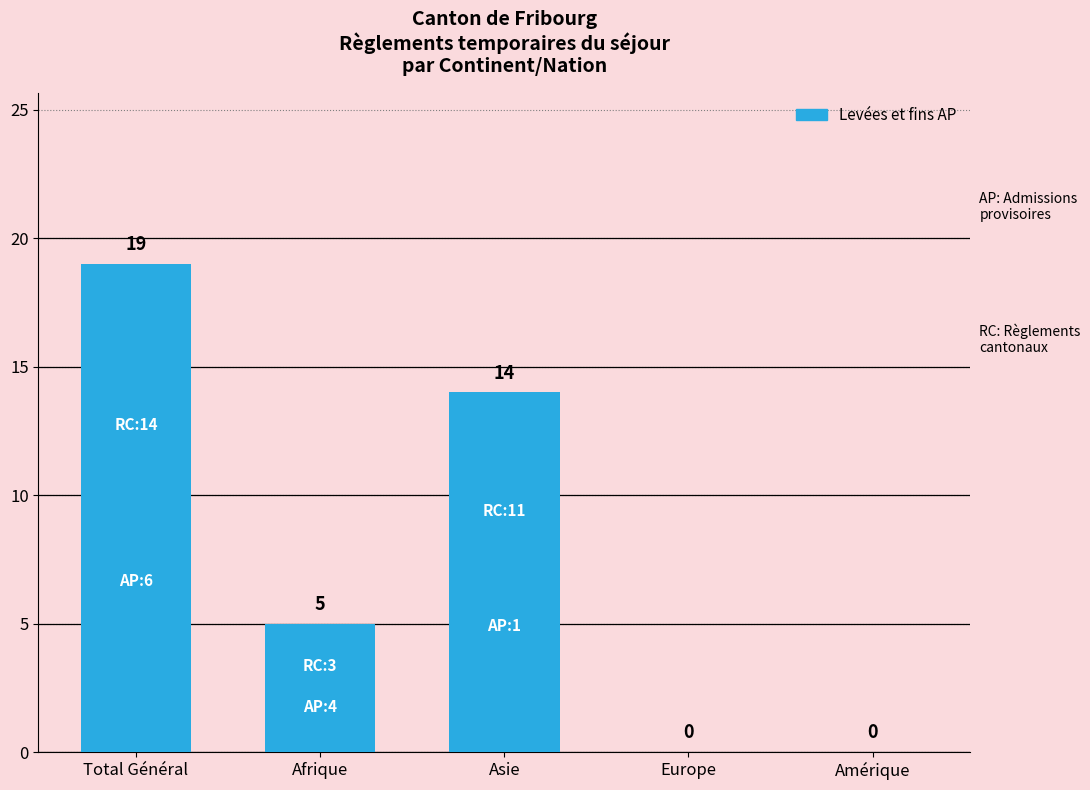

The chart shows a value of 2 at Afrique. True or false?

False